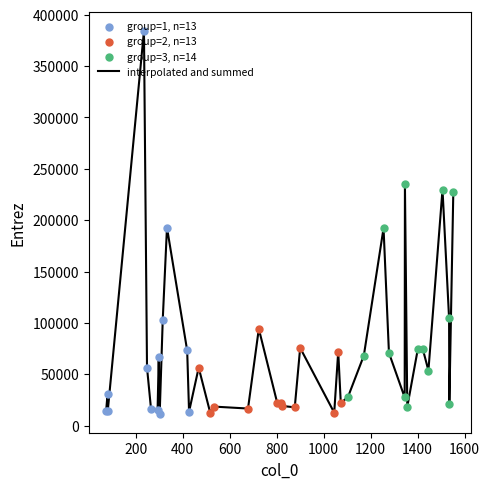

What is the difference between the maximum and minimum values?

372410